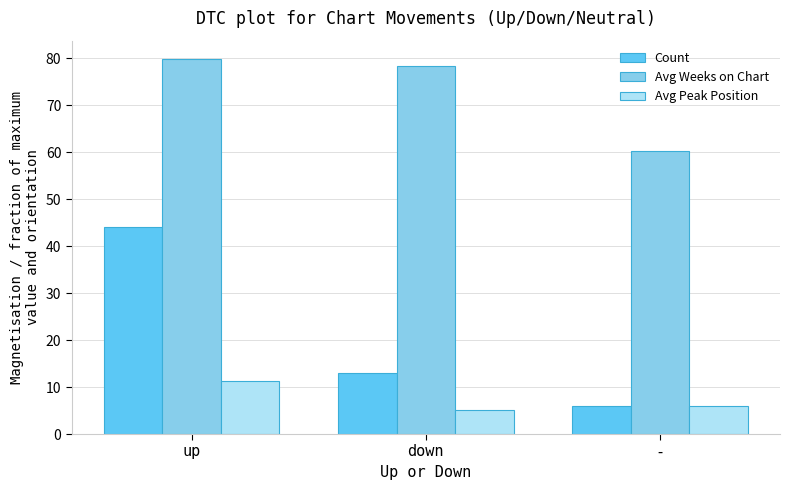

Reading right to left, what are all the values shown in this chart?

Count: -=6.0	down=13.0	up=44.0
Avg Weeks on Chart: -=60.3	down=78.5	up=79.8
Avg Peak Position: -=6.0	down=5.2	up=11.2